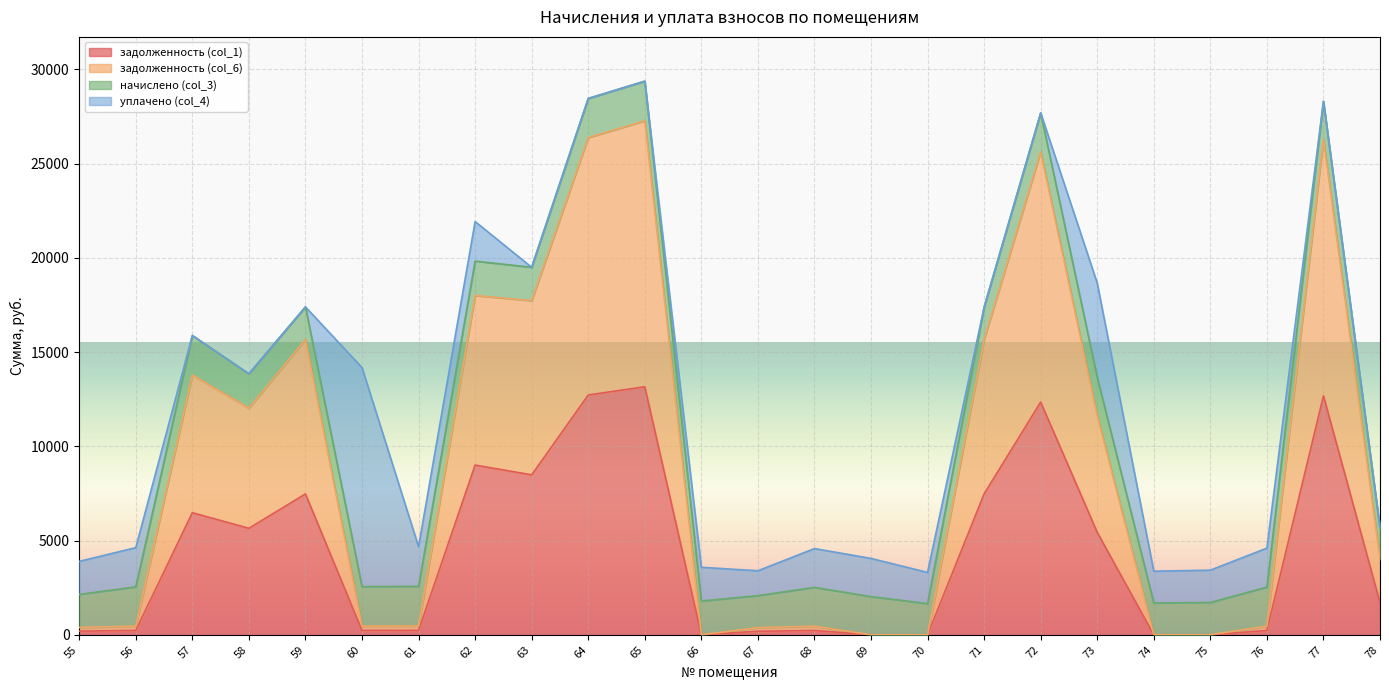

What are all the series names shown in the legend?

задолженность (col_1), задолженность (col_6), начислено (col_3), уплачено (col_4)